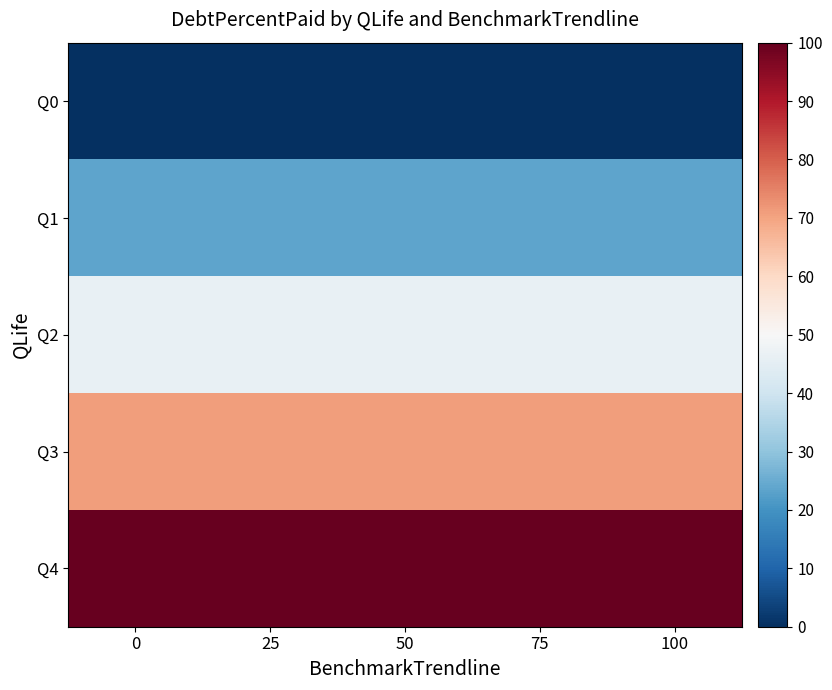

Which series has the largest total across all categories?

Q4